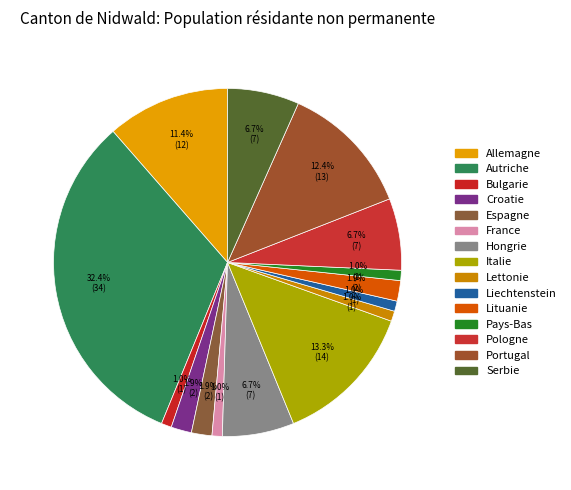

Is there a majority slice in this chart?

No